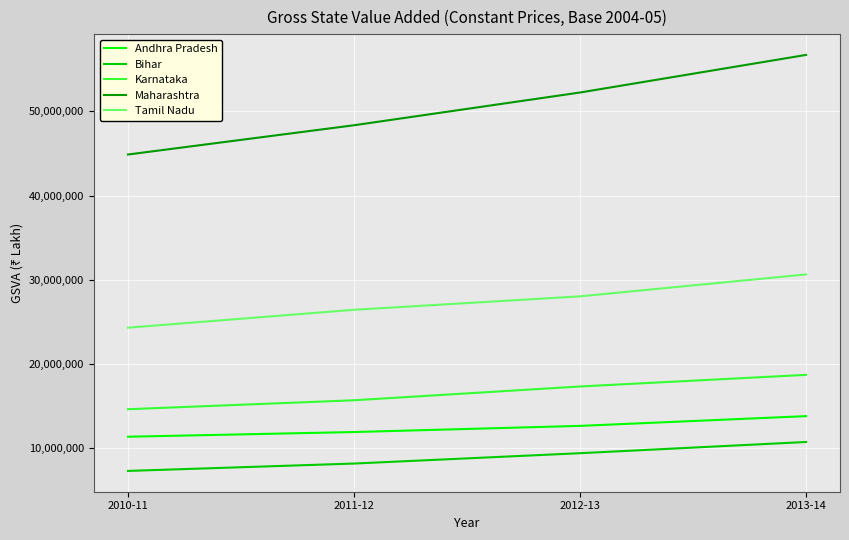

The value of Bihar at 2013-14 is 17816625. True or false?

False